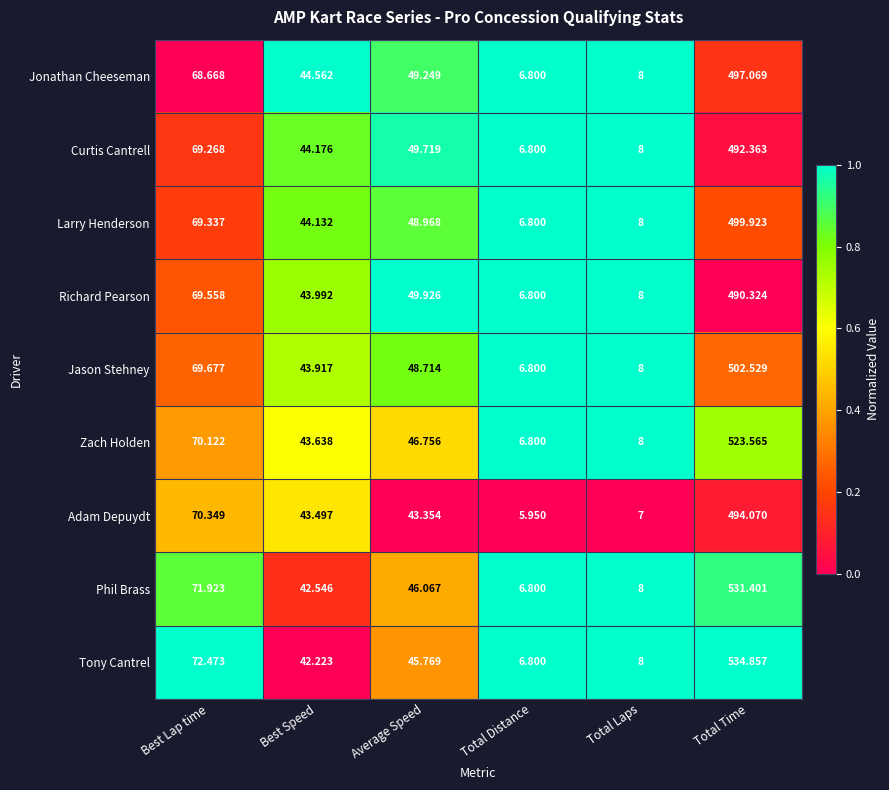

List the series in order of their peak value, highest first.

Tony Cantrel, Phil Brass, Zach Holden, Jason Stehney, Larry Henderson, Jonathan Cheeseman, Adam Depuydt, Curtis Cantrell, Richard Pearson